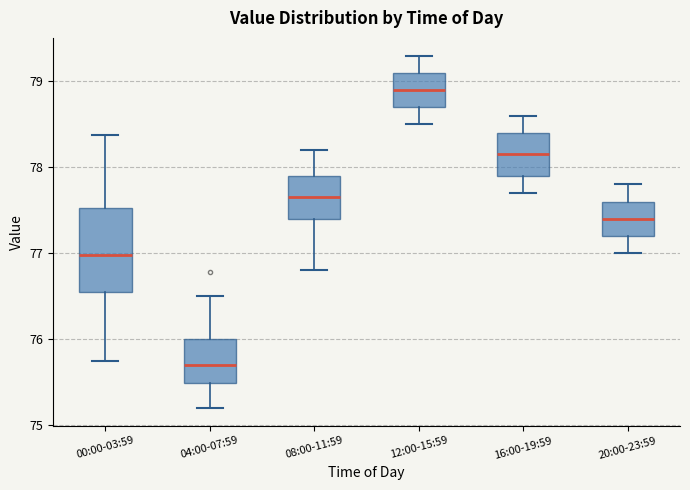

Reading left to right, transcribe this box plot: for each box, give where its median line is, the range the box spans, and where its two whiskers end, as read against the y-axis. The values are not printed on the chart, so give them approximately, as read against the axis.

00:00-03:59: median 77.0, box 76.6 to 77.5, whiskers 75.8 to 78.4
04:00-07:59: median 75.7, box 75.5 to 76.0, whiskers 75.2 to 76.5
08:00-11:59: median 77.7, box 77.4 to 77.9, whiskers 76.8 to 78.2
12:00-15:59: median 78.9, box 78.7 to 79.1, whiskers 78.5 to 79.3
16:00-19:59: median 78.2, box 77.9 to 78.4, whiskers 77.7 to 78.6
20:00-23:59: median 77.4, box 77.2 to 77.6, whiskers 77.0 to 77.8